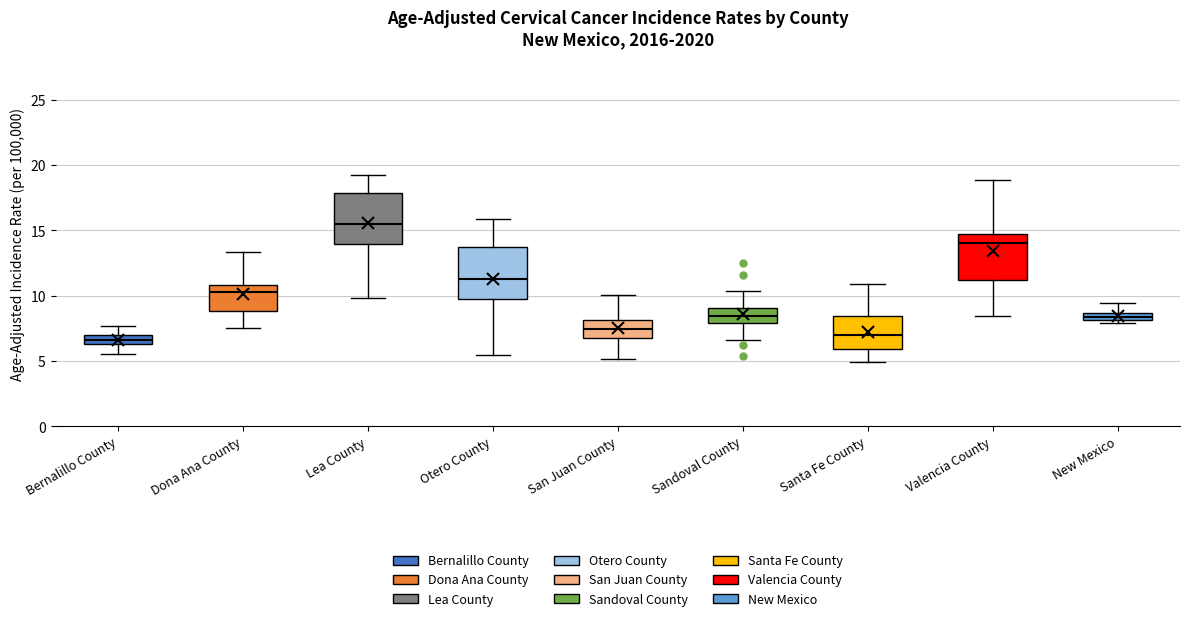

Where does the median line of the box for Lea County sit on the y-axis? The values are not printed on the chart, so give them approximately, as read against the axis.

15.5